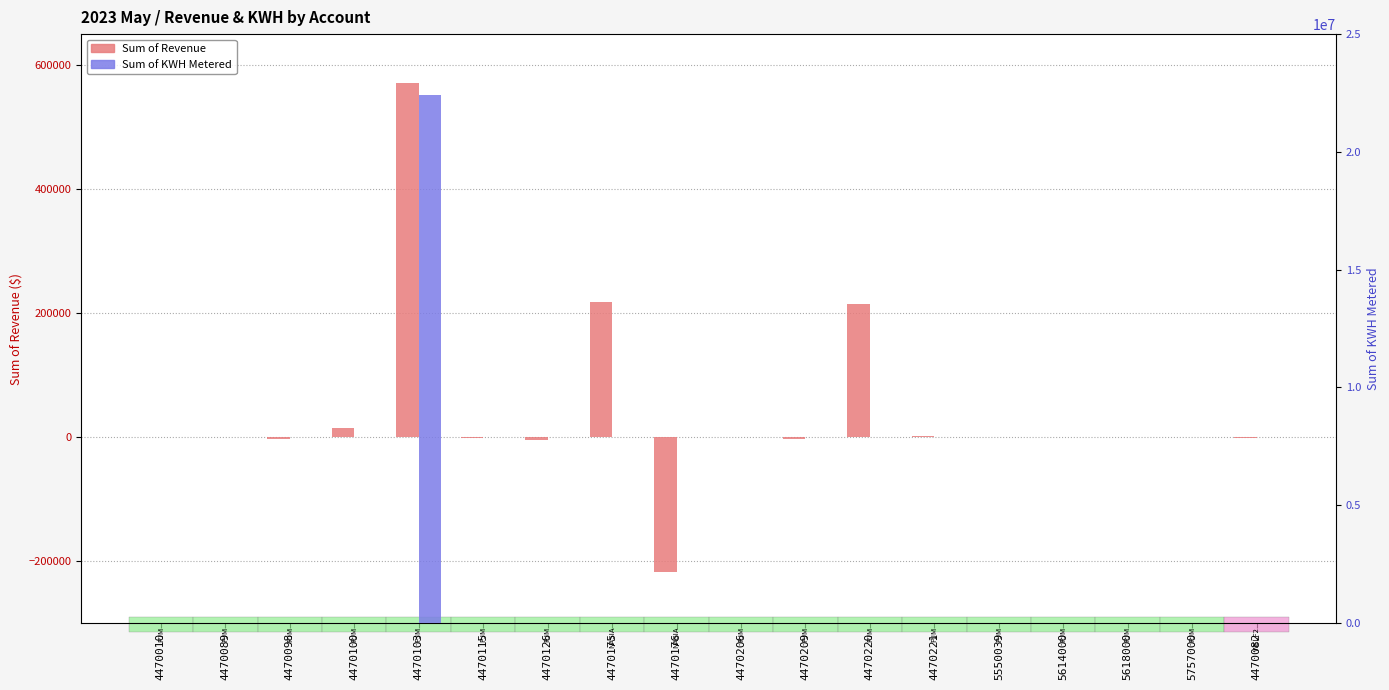

Reading right to left, what are all the values shown in this chart?

Sum of Revenue: -1043.3	57.7	-142.0	-310.5	-157.6	1207.4	215180.0	-3188.8	815.3	-217391.5	217391.5	-4361.9	-745.0	570599.9	14118.8	-2739.6	445.8	12.7
Sum of KWH Metered: 0.0	0.0	0.0	0.0	0.0	0.0	0.0	0.0	0.0	0.0	0.0	0.0	0.0	22432807.0	0.0	0.0	0.0	0.0